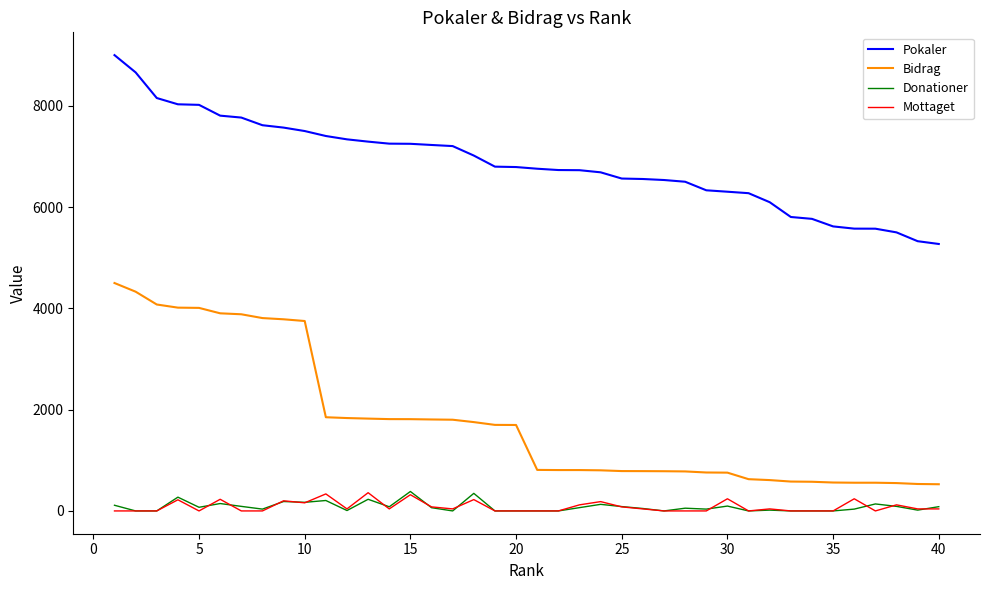

What is the maximum value shown in the chart?

9000